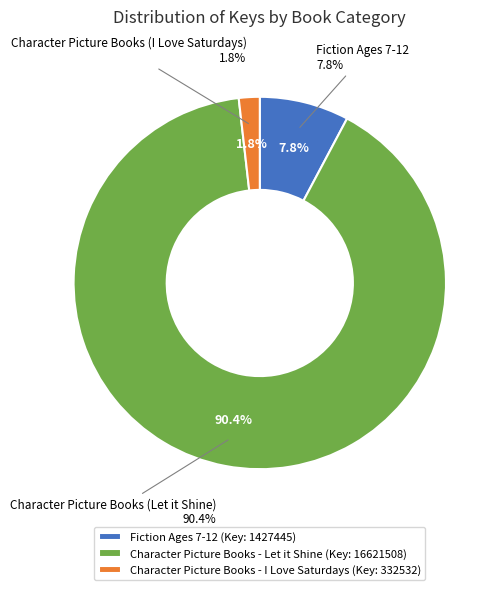

Rank the categories by value from highest to lowest.

Character Picture Books (Let it Shine), Fiction Ages 7-12, Character Picture Books (I Love Saturdays)